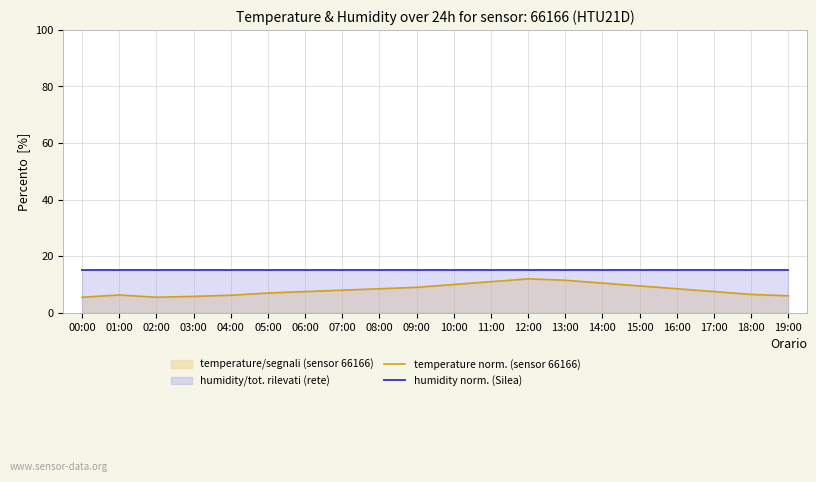

Which label corresponds to the largest value in the chart?

00:00